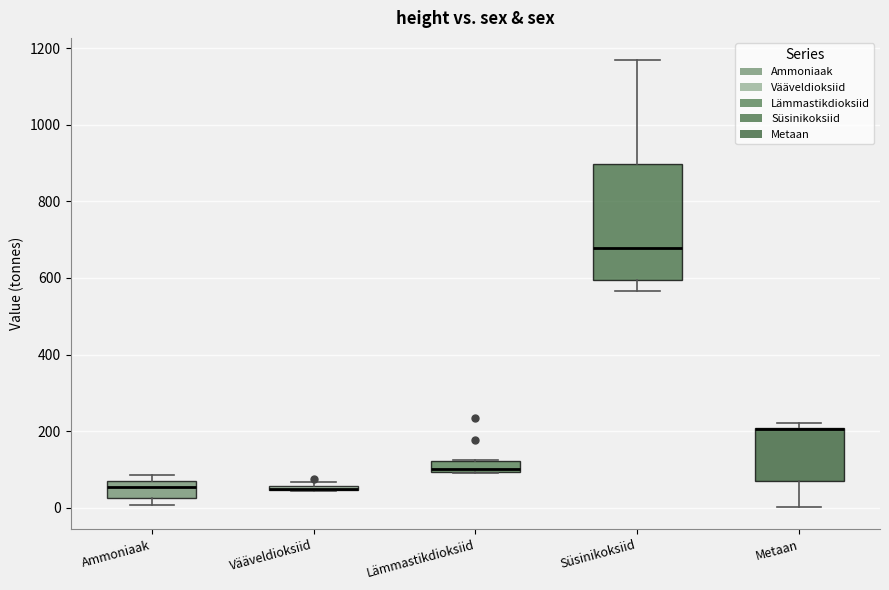

Where is the lower edge of the box for Vääveldioksiid on the y-axis? The values are not printed on the chart, so give them approximately, as read against the axis.

40